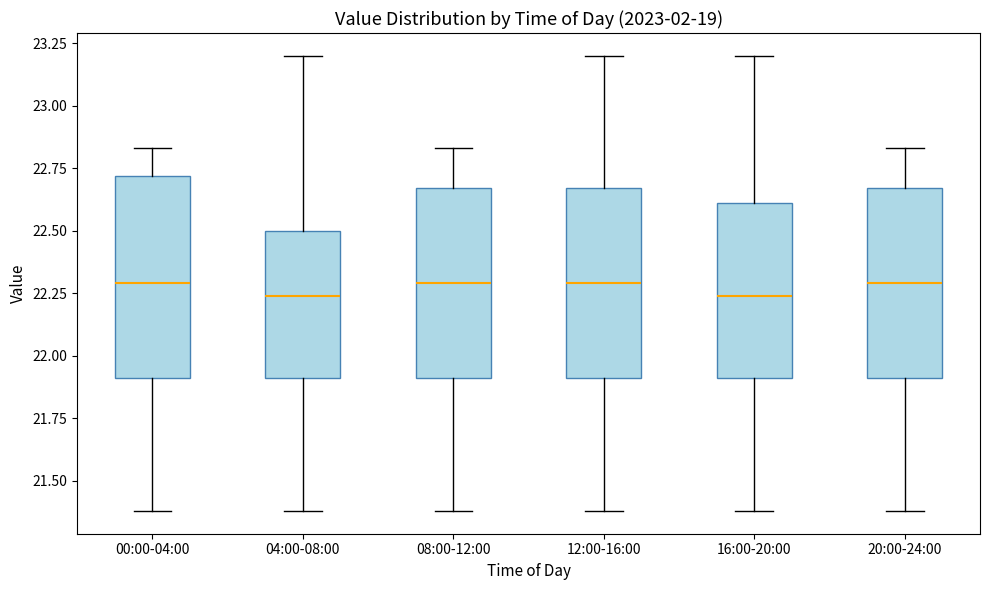

Reading left to right, transcribe this box plot: for each box, give where its median line is, the range the box spans, and where its two whiskers end, as read against the y-axis. The values are not printed on the chart, so give them approximately, as read against the axis.

00:00-04:00: median 22.30, box 21.90 to 22.70, whiskers 21.40 to 22.85
04:00-08:00: median 22.25, box 21.90 to 22.50, whiskers 21.40 to 23.20
08:00-12:00: median 22.30, box 21.90 to 22.65, whiskers 21.40 to 22.85
12:00-16:00: median 22.30, box 21.90 to 22.65, whiskers 21.40 to 23.20
16:00-20:00: median 22.25, box 21.90 to 22.60, whiskers 21.40 to 23.20
20:00-24:00: median 22.30, box 21.90 to 22.65, whiskers 21.40 to 22.85